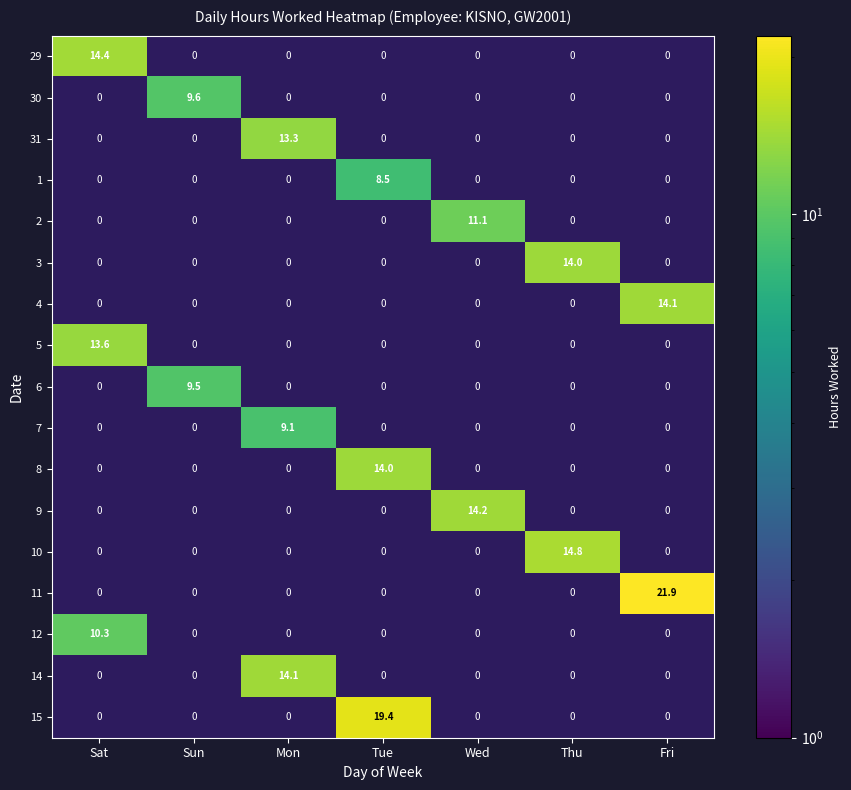

Is the value of 8 at Fri greater than the value of 3 at Mon?

No